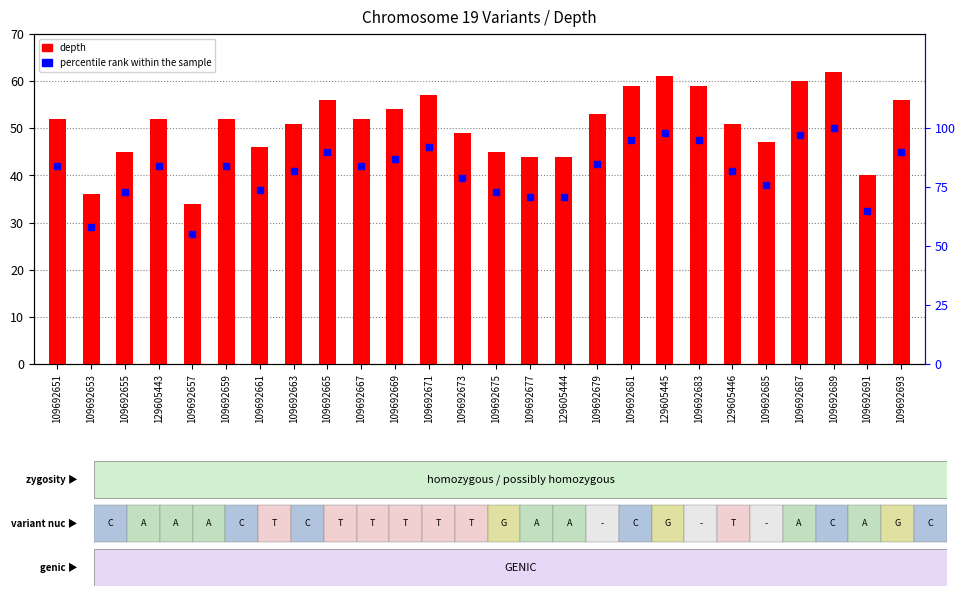

Is the value of depth at 129605446 greater than the value of percentile rank within the sample at 109692683?

No